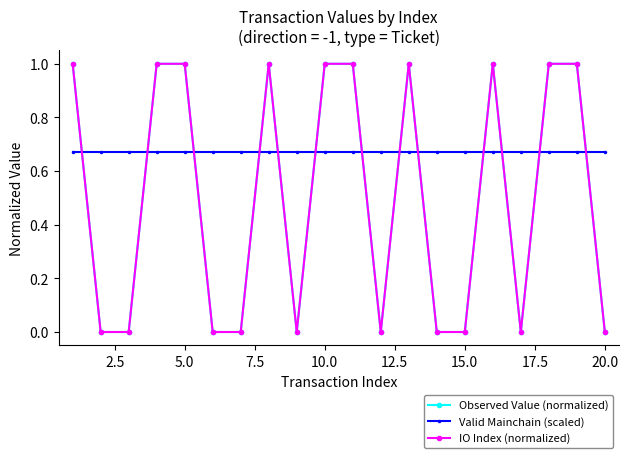

Which series has the widest spread of values?

Observed Value (normalized)